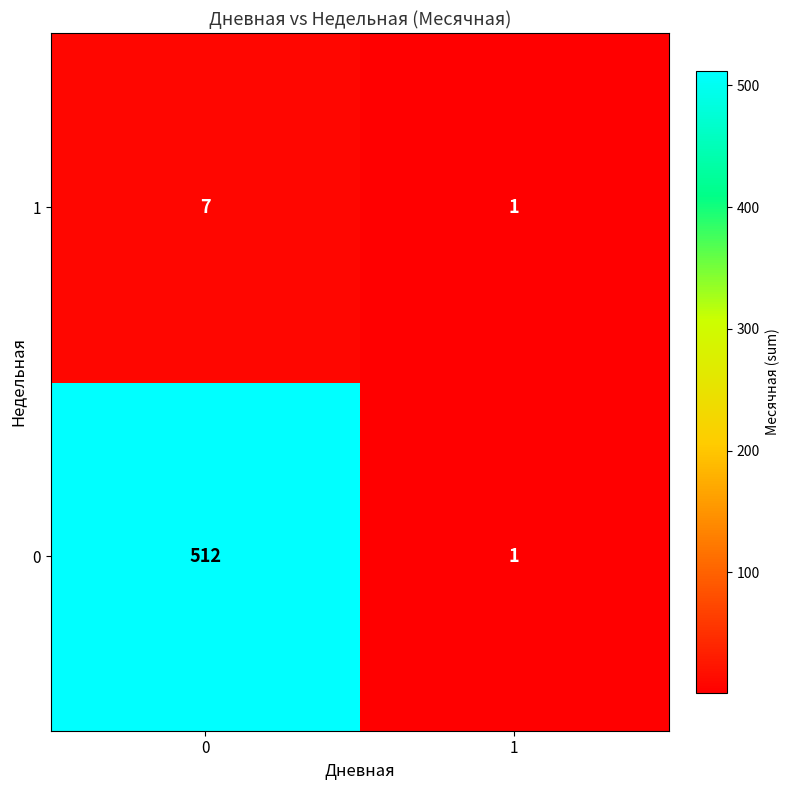

Rank the series by their maximum value, from highest to lowest.

0, 1